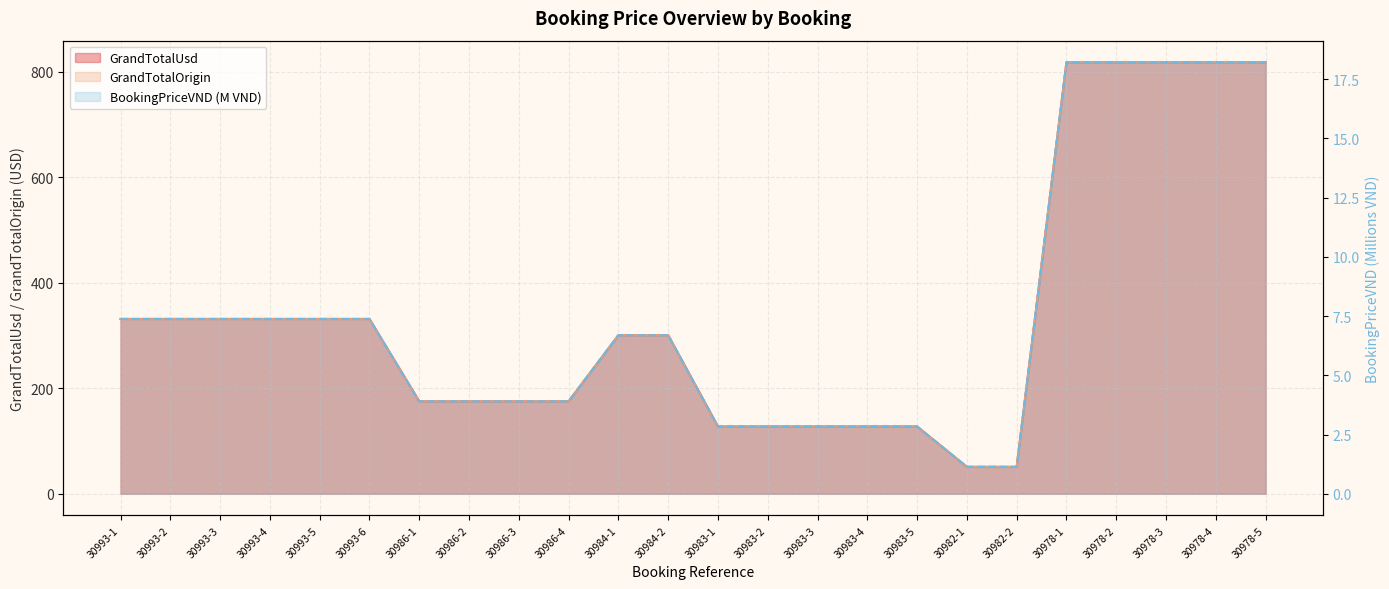

Which series changed the most between 30986-3 and 30982-1?

GrandTotalUsd